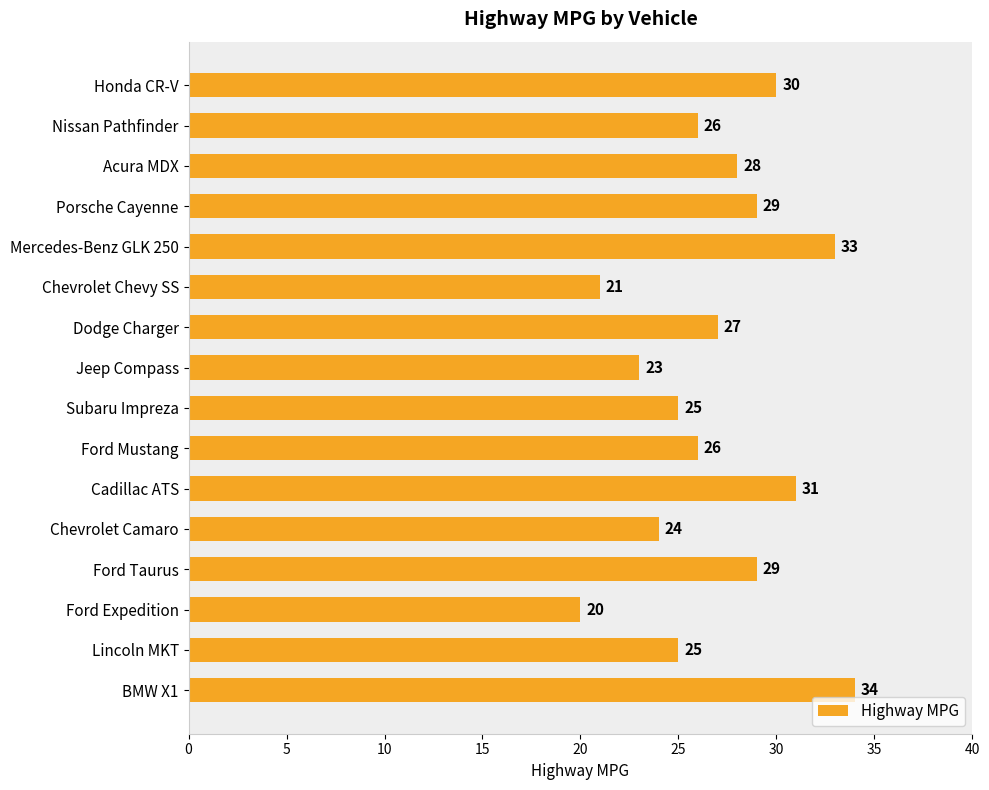

What is the approximate value at Dodge Charger, to the nearest 10?

30